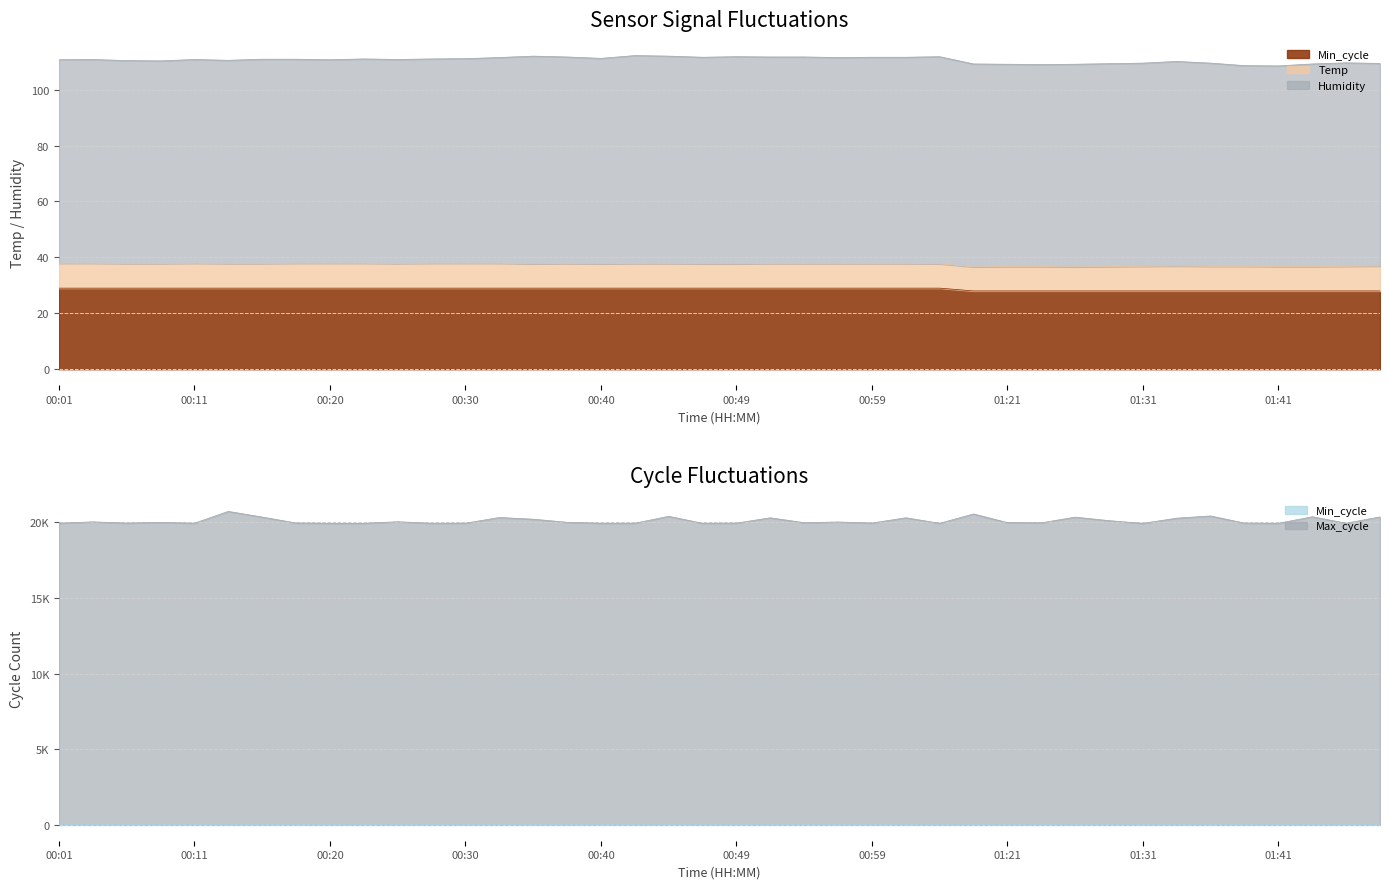

At how many categories does at least one series exceed 8777?

40